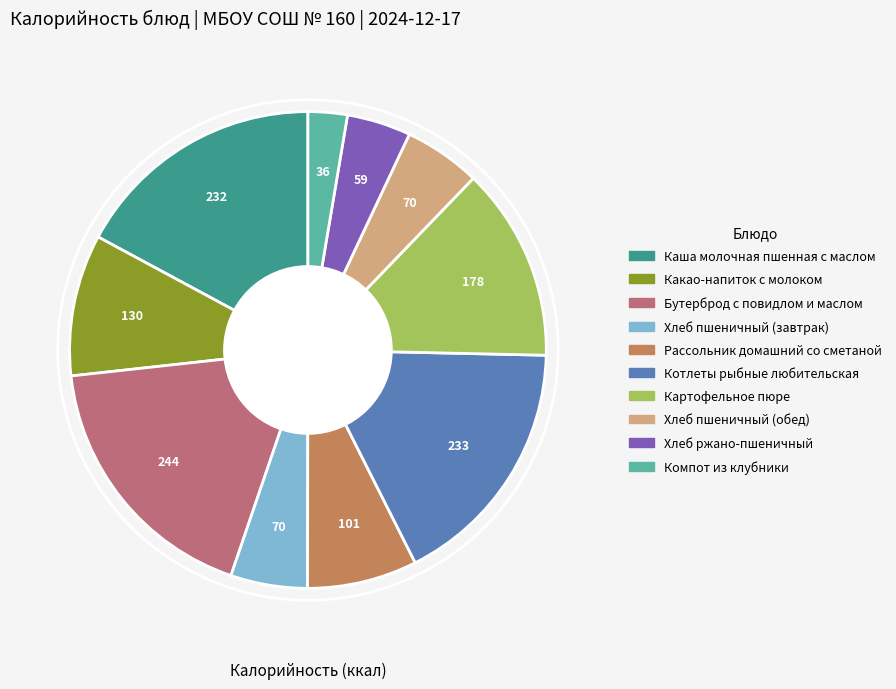

Which has a higher value, Какао-напиток с молоком or Хлеб ржано-пшеничный?

Какао-напиток с молоком